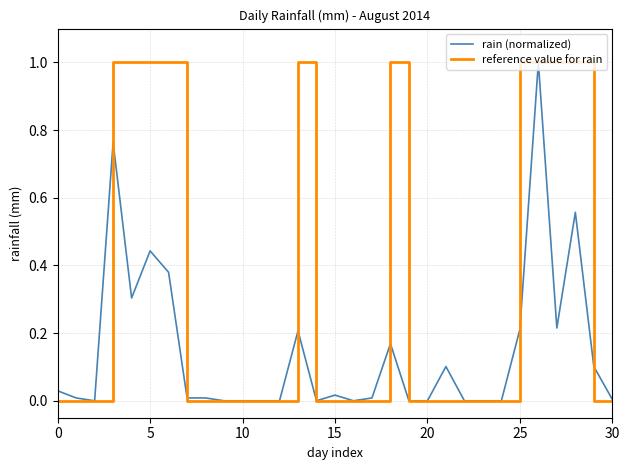

What is the maximum value for reference value for rain?

1.0